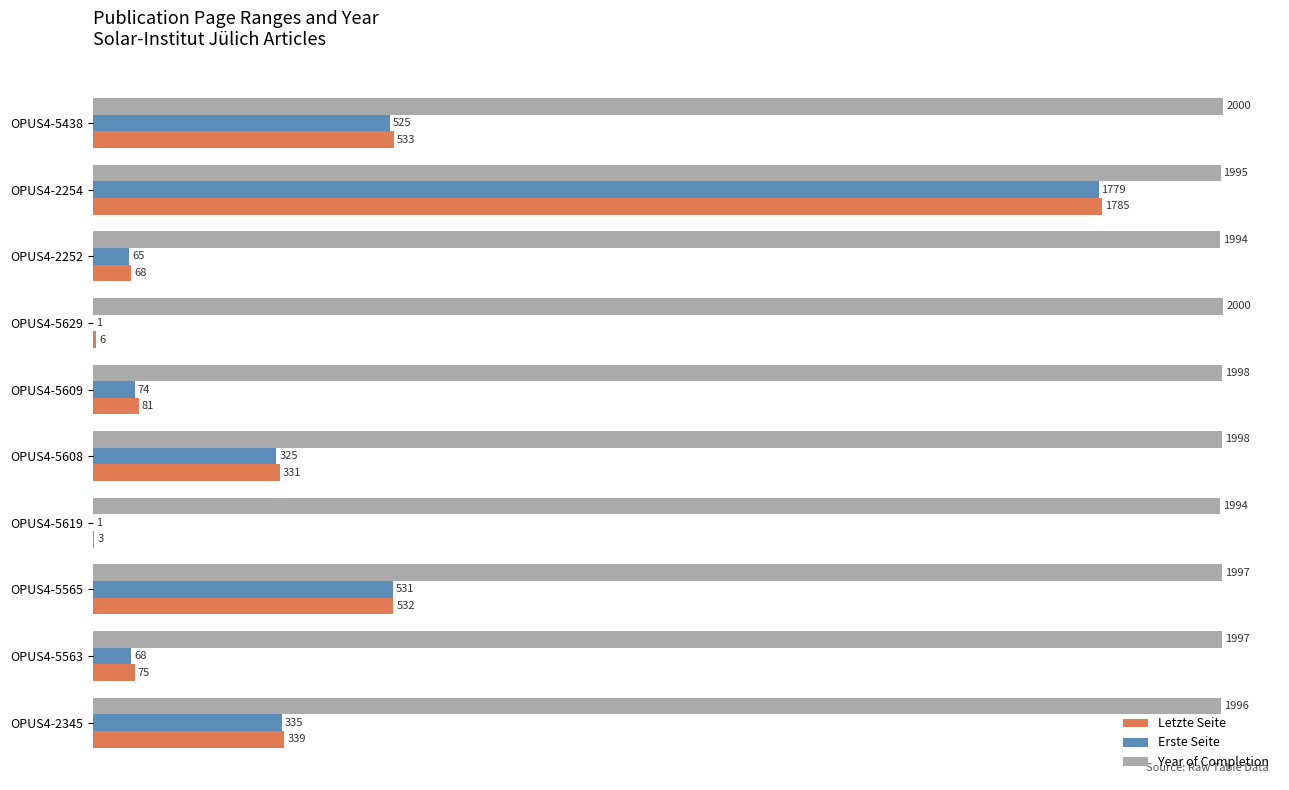

What is the total value across all series at OPUS4-2254?

5559